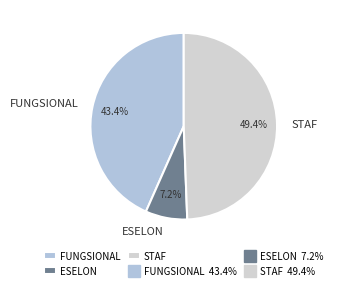

How many segments does this pie chart have?

3